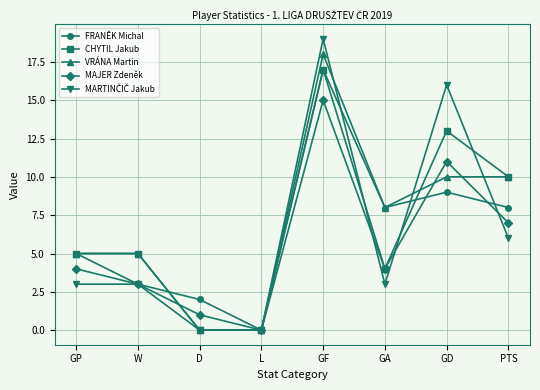

What is the difference between the VRÁNA Martin values at GA and GD?

2